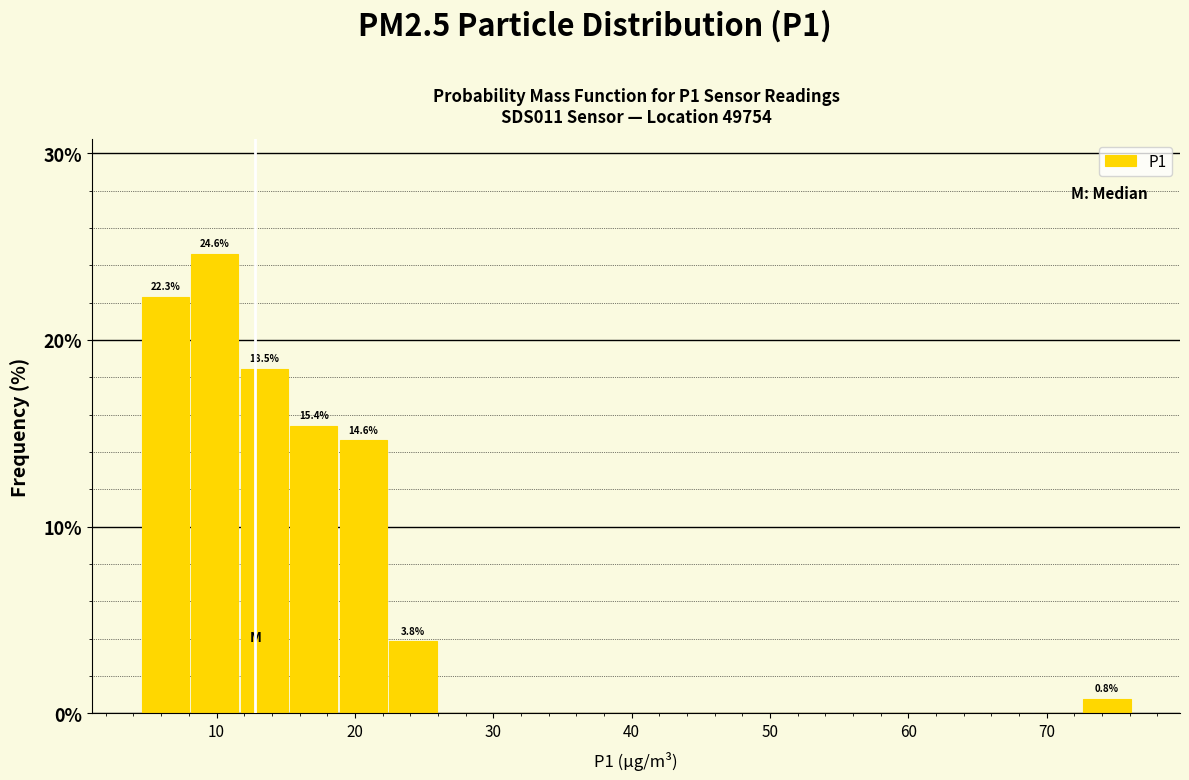

Around what value on the x-axis is the tallest bar? Give the approximate position of its centre, as read against the axis.

10